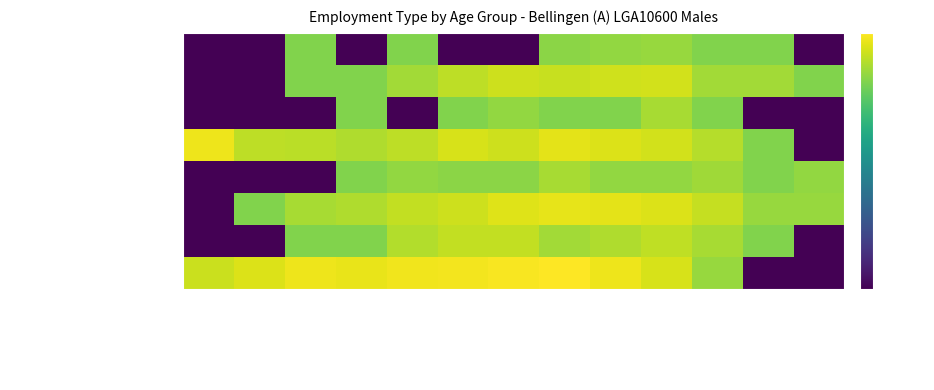

Reading left to right, what are all the values shown in this chart?

Employee not owning (FT): 15-19 years=-6.4	20-24 years=-4.1	25-29 years=-2.1	30-34 years=-2.8	35-39 years=-1.7	40-44 years=-1.3	45-49 years=-0.7	50-54 years=0.0	55-59 years=-2.1	60-64 years=-4.8	65-69 years=-12.2	70-74 years=-80.0	75 years and over=-80.0
Owner mgr incorporated (FT): 15-19 years=-80.0	20-24 years=-80.0	25-29 years=-15.2	30-34 years=-15.2	35-39 years=-9.2	40-44 years=-7.2	45-49 years=-7.4	50-54 years=-11.0	55-59 years=-9.6	60-64 years=-7.7	65-69 years=-10.5	70-74 years=-15.2	75 years and over=-80.0
Owner mgr unincorporated (FT): 15-19 years=-80.0	20-24 years=-15.2	25-29 years=-10.5	30-34 years=-9.6	35-39 years=-7.2	40-44 years=-6.0	45-49 years=-4.0	50-54 years=-3.1	55-59 years=-3.3	60-64 years=-4.3	65-69 years=-7.0	70-74 years=-12.2	75 years and over=-12.2
Contributing family (FT): 15-19 years=-80.0	20-24 years=-80.0	25-29 years=-80.0	30-34 years=-15.2	35-39 years=-13.0	40-44 years=-14.0	45-49 years=-14.0	50-54 years=-10.5	55-59 years=-13.0	60-64 years=-13.0	65-69 years=-11.5	70-74 years=-15.2	75 years and over=-13.0
Employee not owning (PT): 15-19 years=-2.1	20-24 years=-8.0	25-29 years=-8.2	30-34 years=-9.6	35-39 years=-8.0	40-44 years=-4.8	45-49 years=-6.2	50-54 years=-3.3	55-59 years=-4.1	60-64 years=-5.5	65-69 years=-8.9	70-74 years=-15.2	75 years and over=-80.0
Owner mgr incorporated (PT): 15-19 years=-80.0	20-24 years=-80.0	25-29 years=-80.0	30-34 years=-15.2	35-39 years=-80.0	40-44 years=-15.2	45-49 years=-13.0	50-54 years=-15.2	55-59 years=-15.2	60-64 years=-10.5	65-69 years=-15.2	70-74 years=-80.0	75 years and over=-80.0
Owner mgr unincorporated (PT): 15-19 years=-80.0	20-24 years=-80.0	25-29 years=-15.2	30-34 years=-15.2	35-39 years=-11.0	40-44 years=-8.0	45-49 years=-6.0	50-54 years=-6.6	55-59 years=-5.9	60-64 years=-5.5	65-69 years=-11.0	70-74 years=-11.0	75 years and over=-15.2
Contributing family (PT): 15-19 years=-80.0	20-24 years=-80.0	25-29 years=-15.2	30-34 years=-80.0	35-39 years=-15.2	40-44 years=-80.0	45-49 years=-80.0	50-54 years=-14.0	55-59 years=-13.0	60-64 years=-12.2	65-69 years=-15.2	70-74 years=-15.2	75 years and over=-80.0